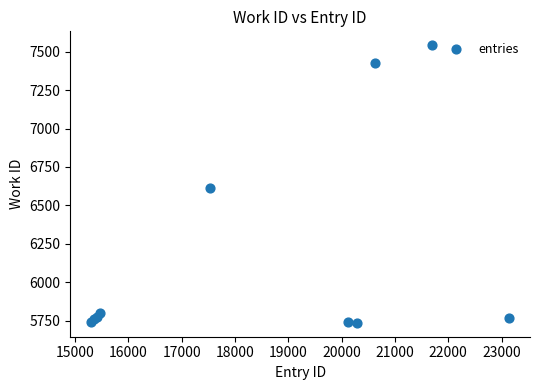

What Y value in the scatter plot is closest to 6639?

6611